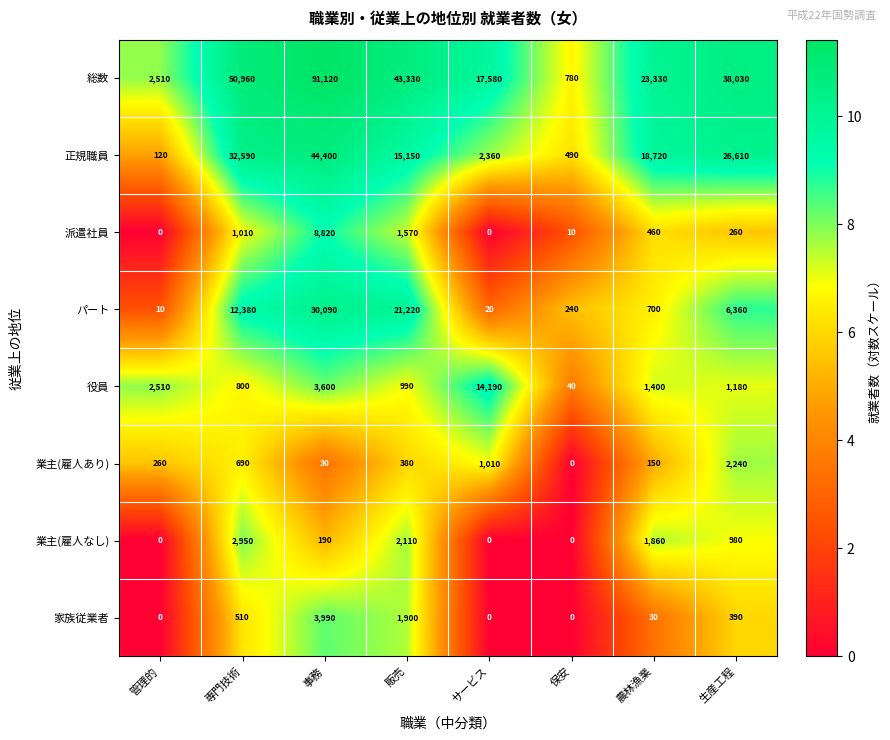

List the series in order of their peak value, highest first.

総数, 正規職員, パート, 役員, 派遣社員, 家族従業者, 業主(雇人なし), 業主(雇人あり)